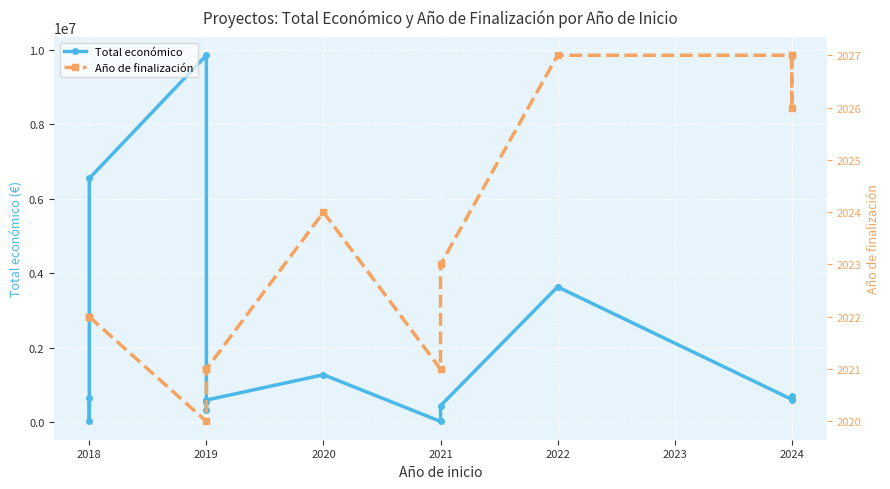

Where is the first local minimum for Total económico?

2018